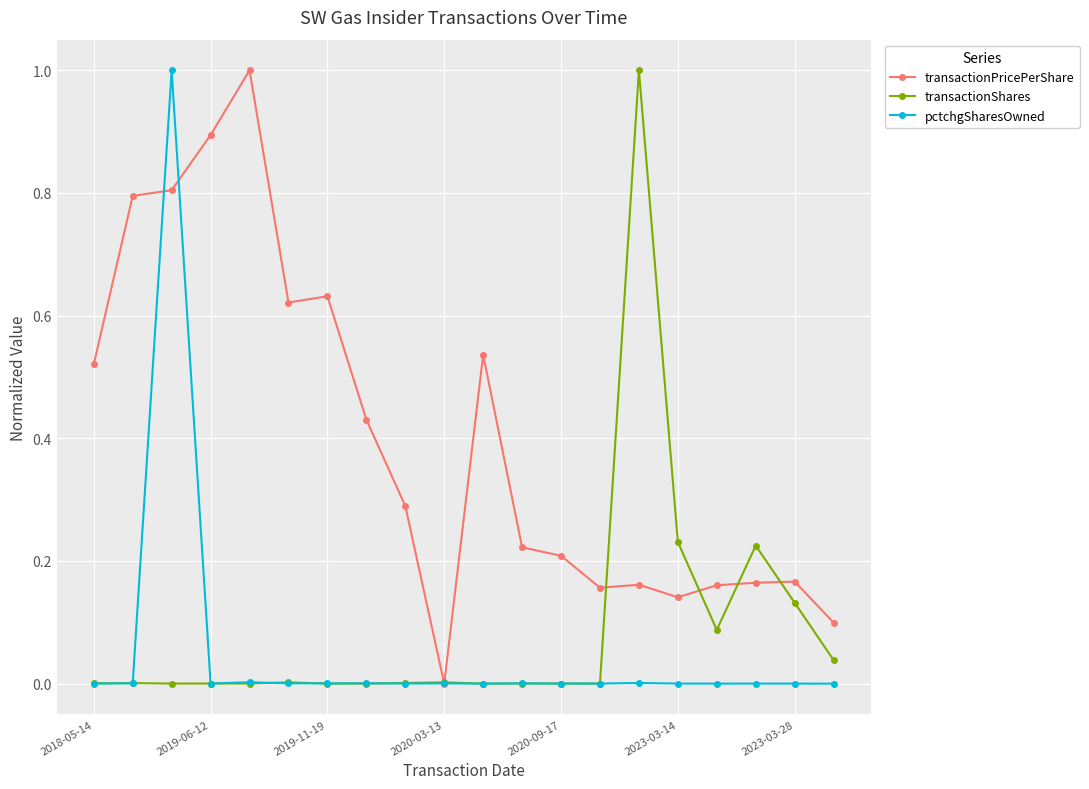

What is the value of the transactionShares point at the 15th from the left?

1.0